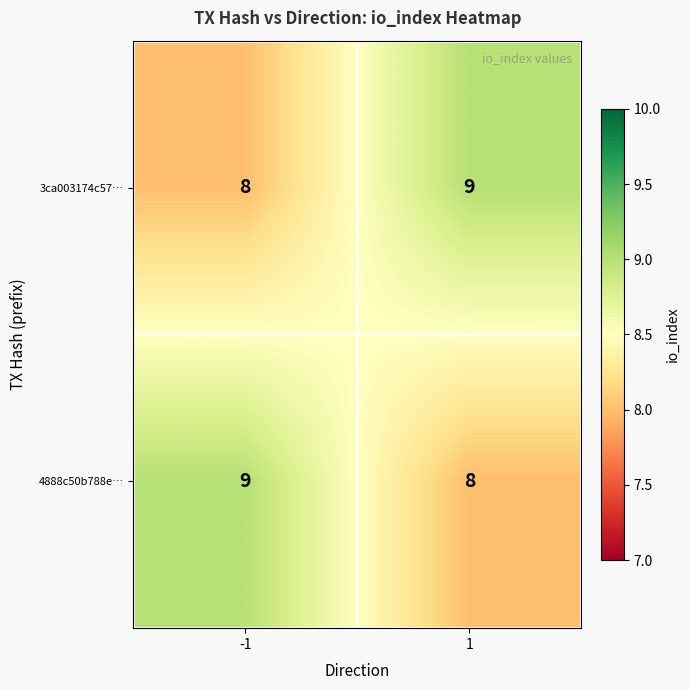

What is the approximate value of 4888c50b788e… at 1?

8